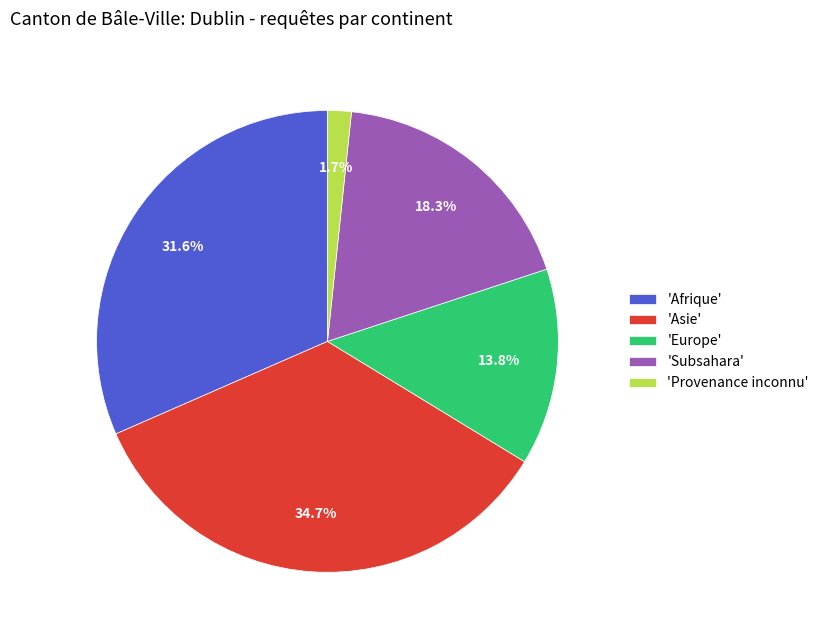

Approximately how many times larger is the value at 'Asie' compared to 'Afrique'?

1.1